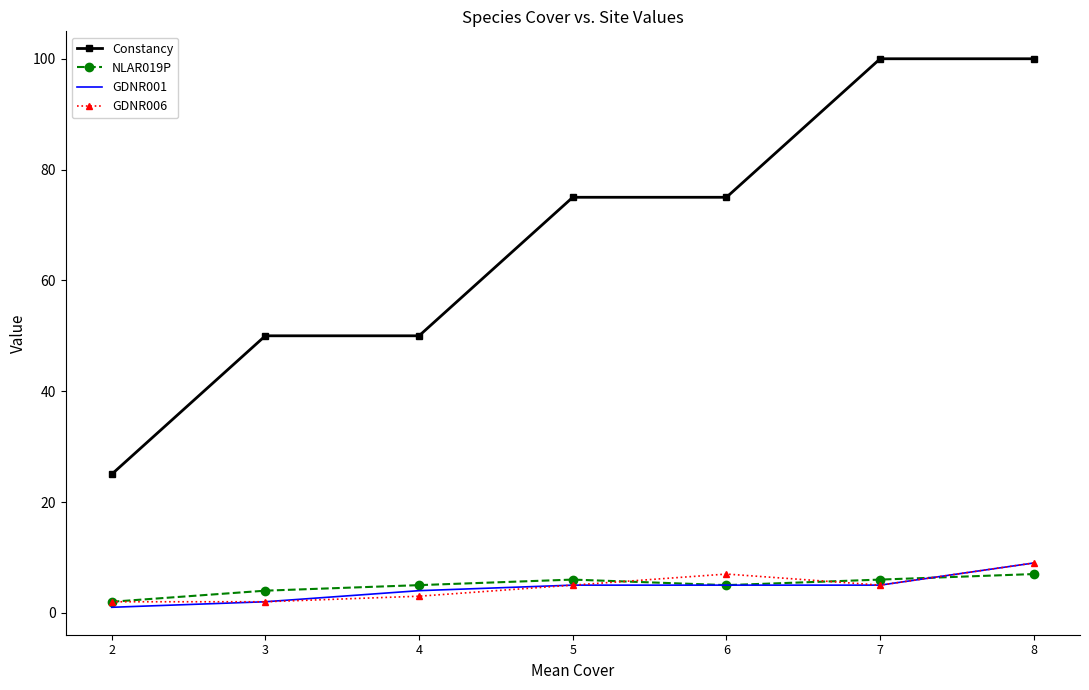

Which series has the largest total across all categories?

Constancy